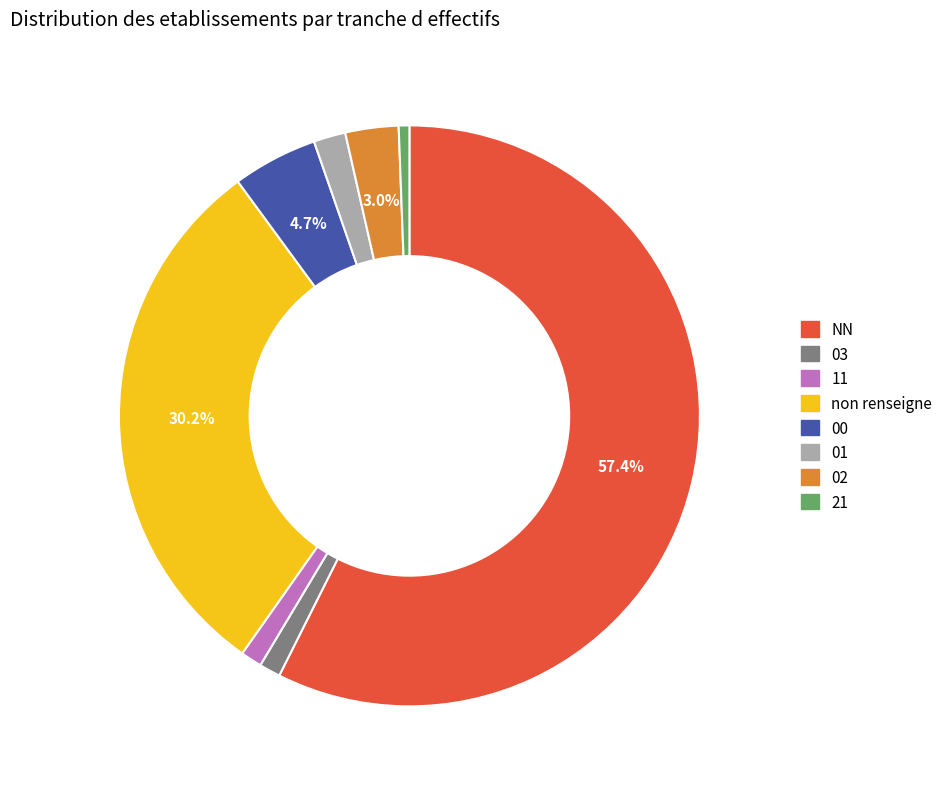

Is there a majority slice in this chart?

Yes